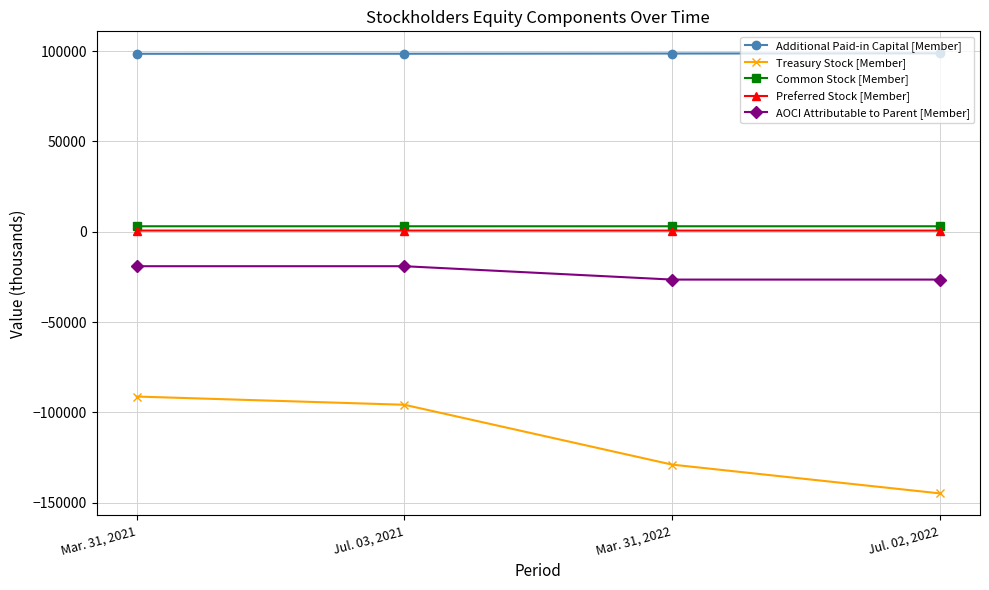

What is the value of the Additional Paid-in Capital [Member] point at the 4th from the left?

98750